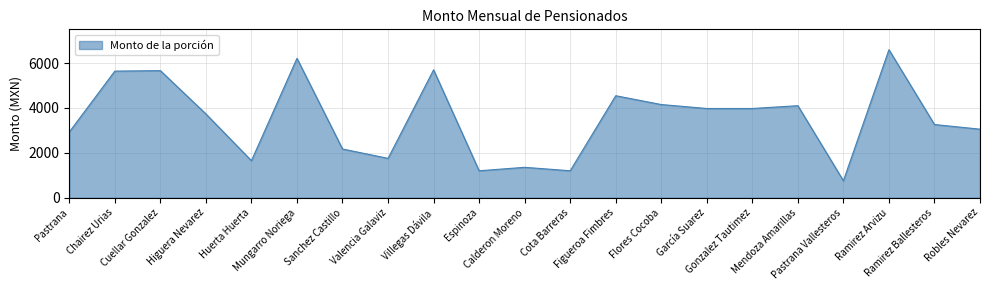

Approximately how many times larger is the value at García Suarez compared to Gonzalez Tautimez?

1.0